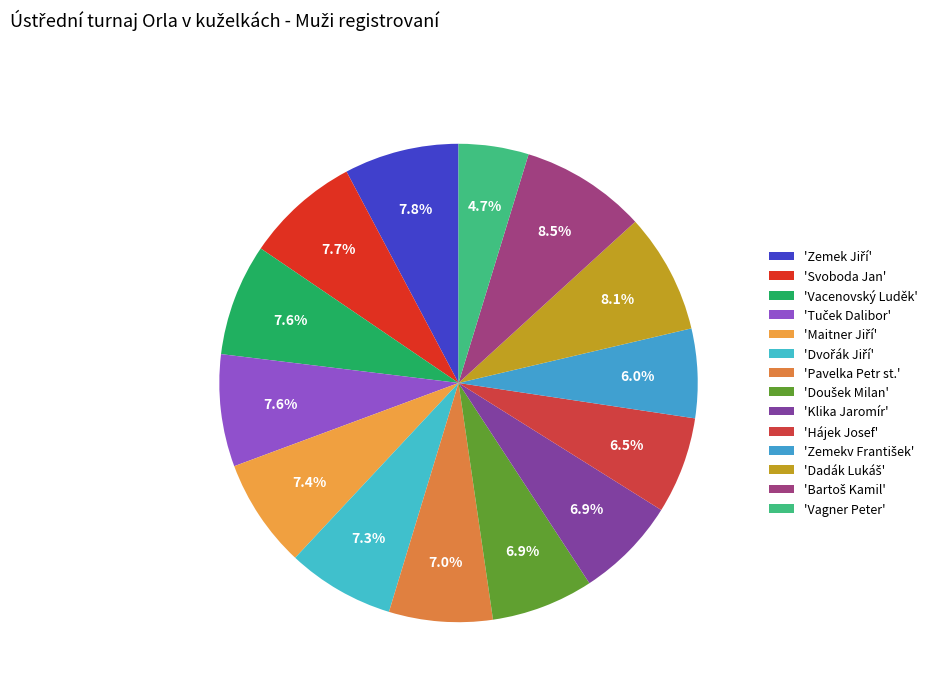

Count the number of slices in the pie.

14